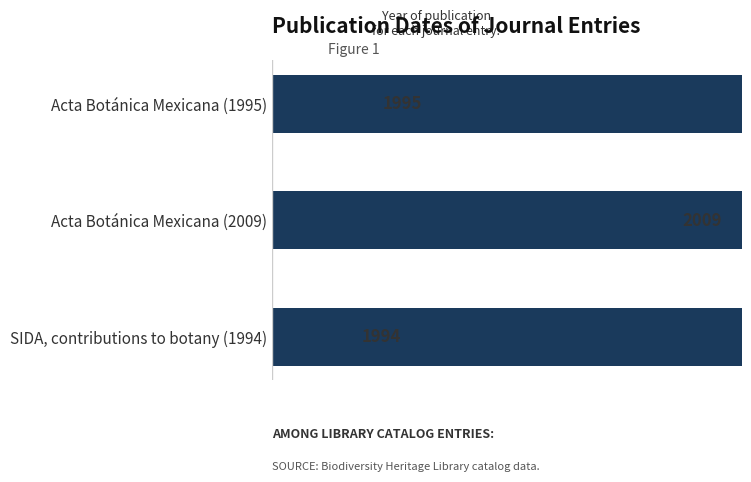

What is the difference between the maximum and second lowest values?

14